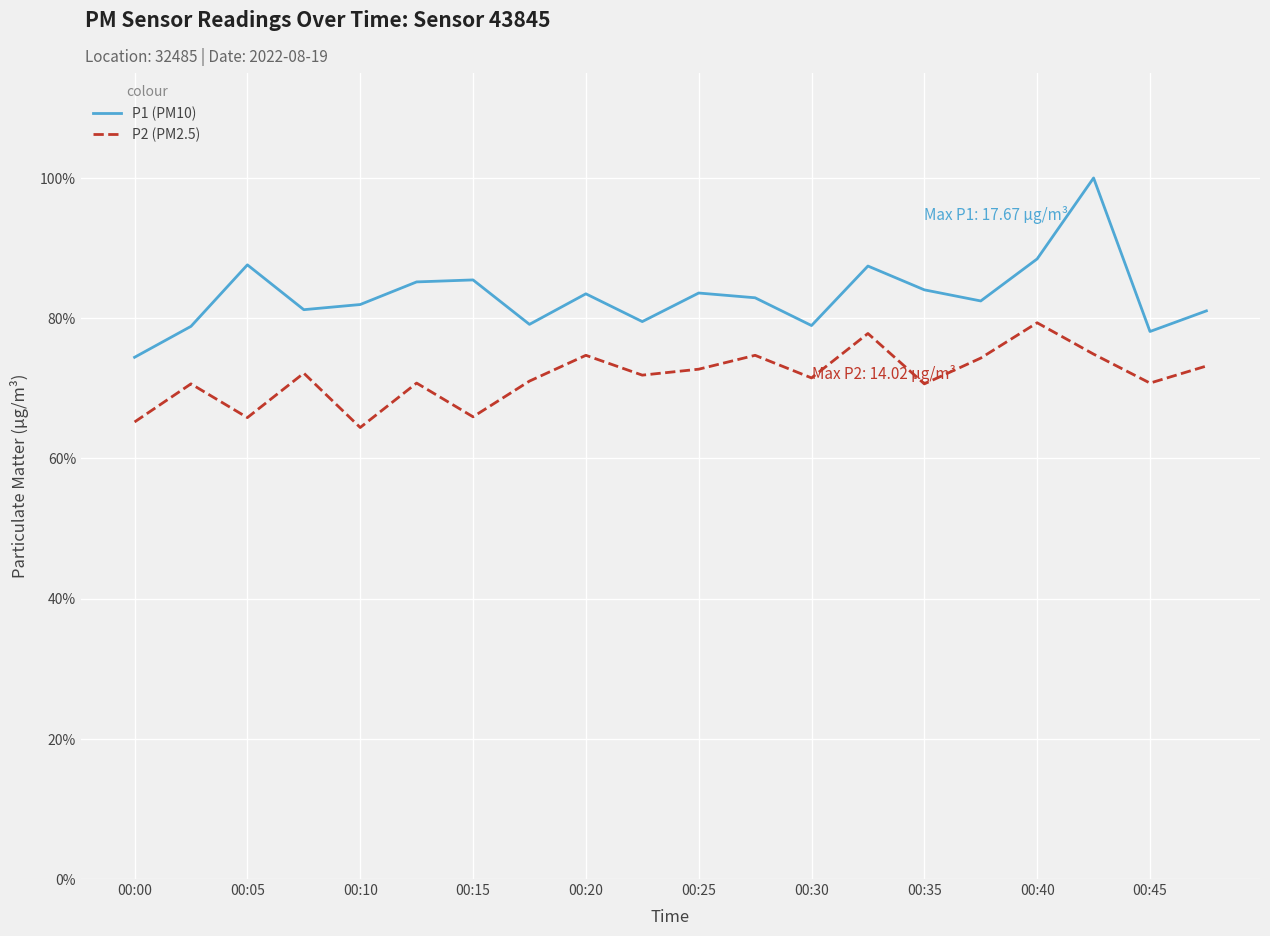

Does the chart display data point markers on the line(s)?

No